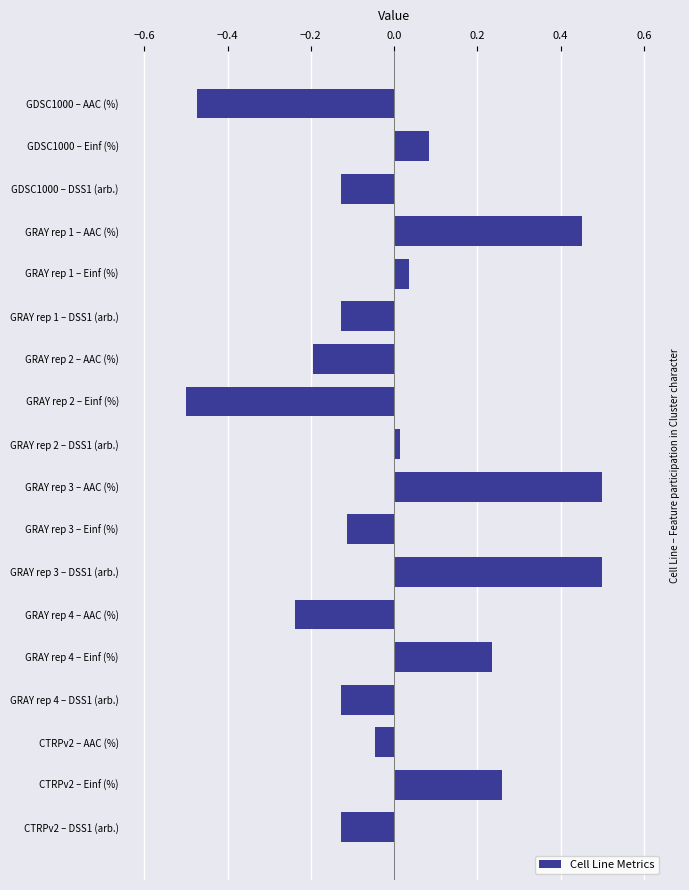

What is the difference between the maximum and minimum values?

1.0